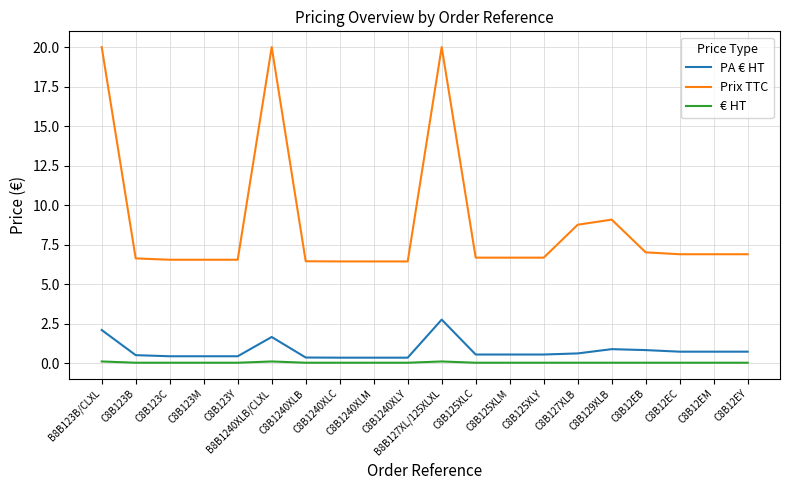

At how many categories does at least one series exceed 3?

20